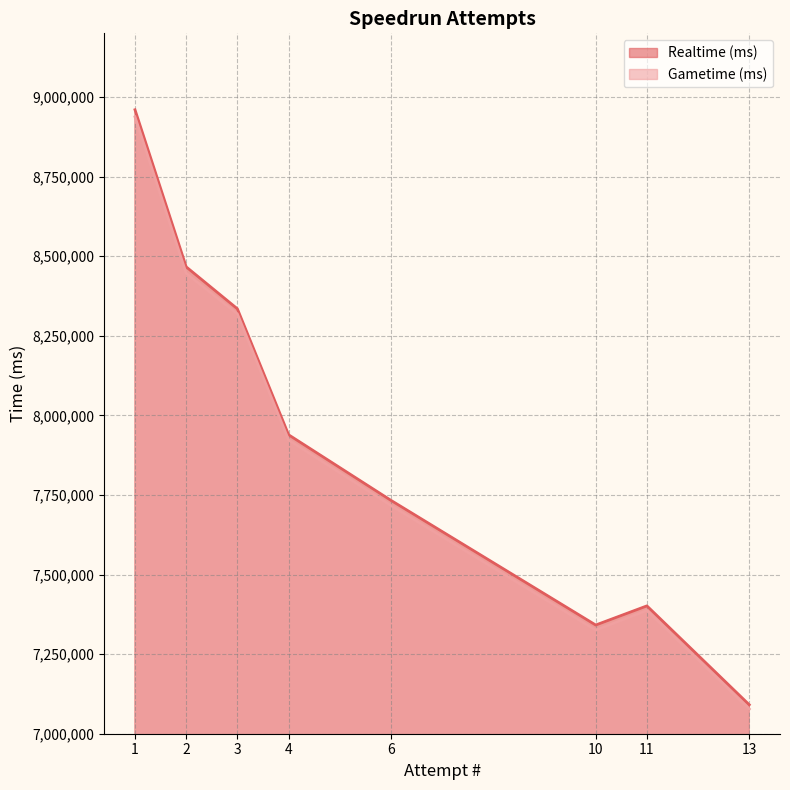

What is the maximum value for Gametime (ms)?

8937637